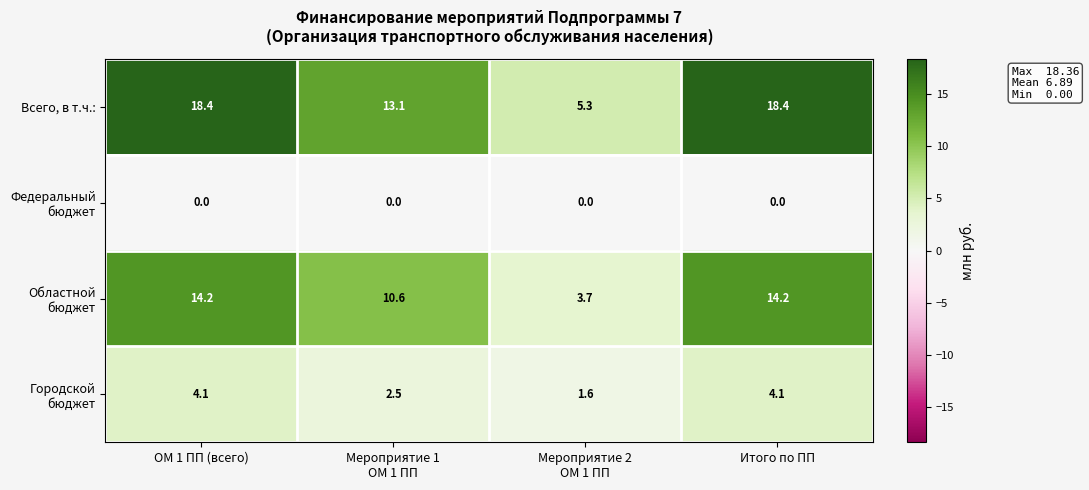

What is the approximate value of Всего, в т.ч.: at ОМ 1 ПП (всего)?

18.4